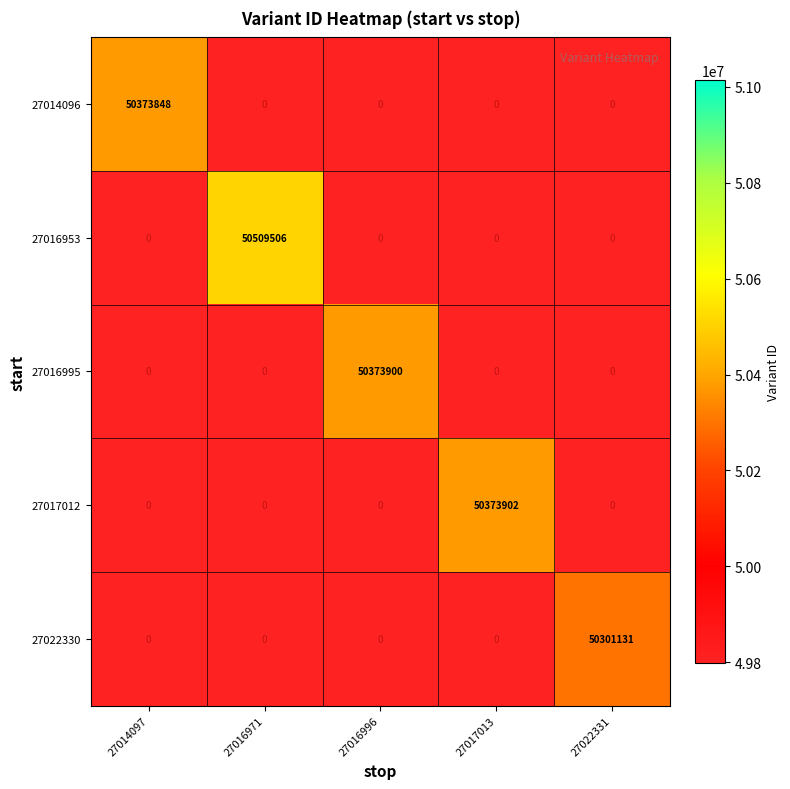

Between 27016971 and 27016996, which series saw the biggest shift?

27016953